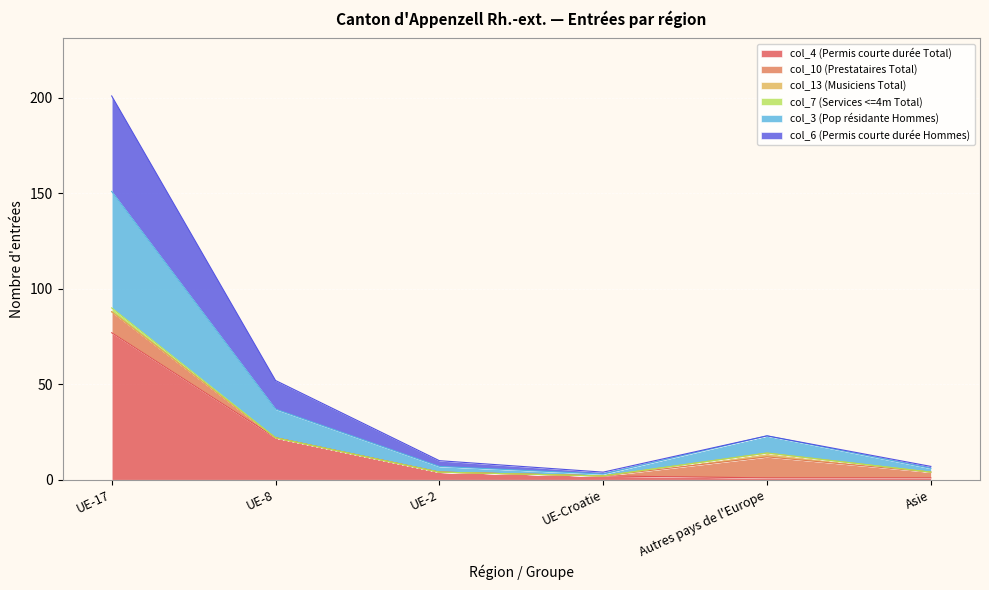

At which label does col_3 (Pop résidante Hommes) reach its peak?

UE-17